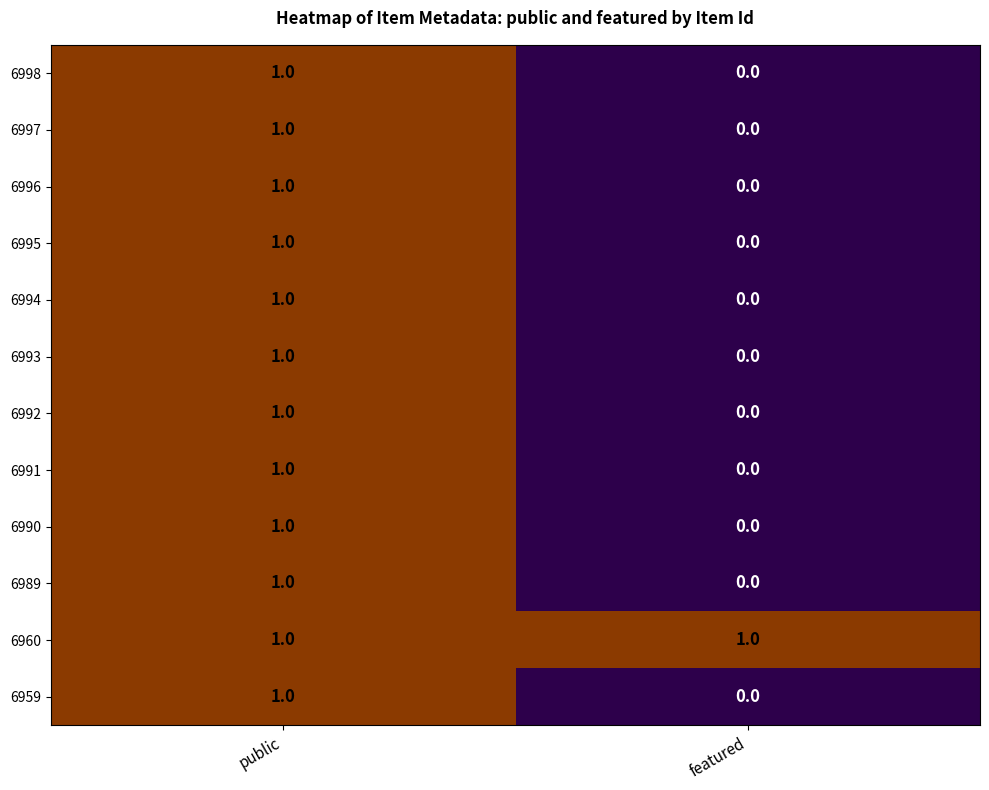

List the labels in order of 6992 value, largest first.

public, featured